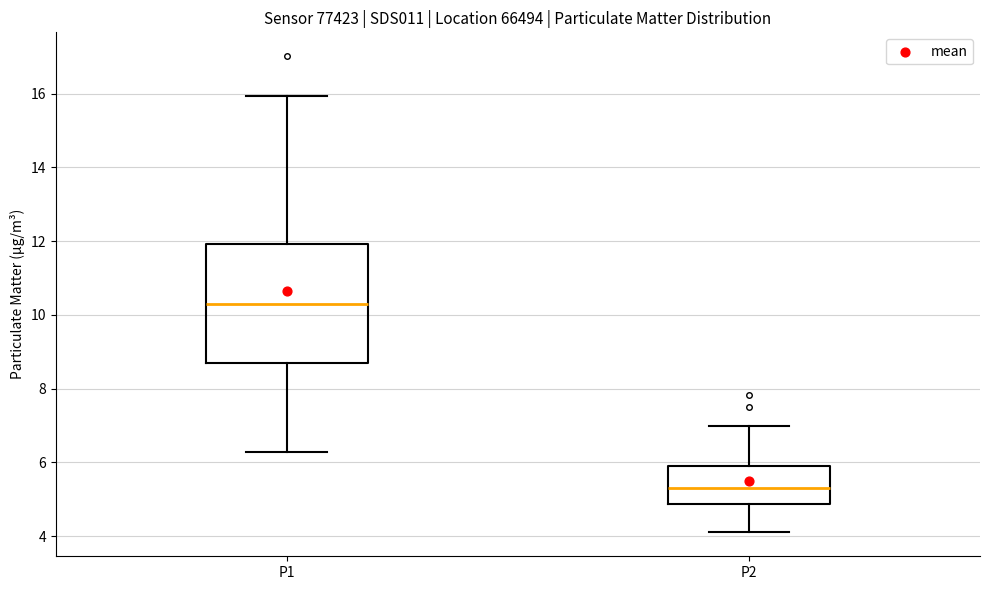

Which box's median line is the lowest?

P2